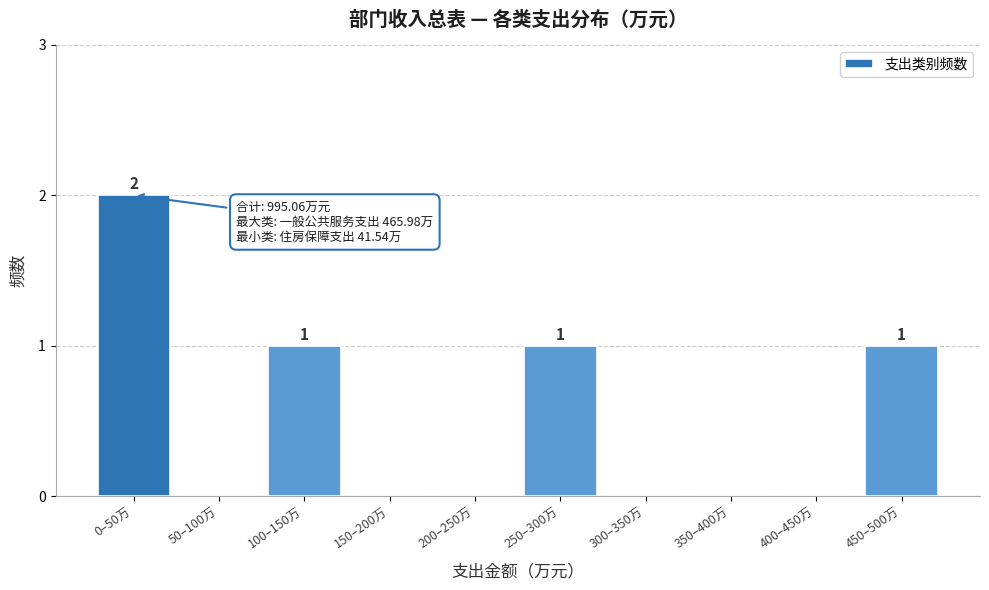

Reading left to right, list all the values displayed in this chart.

0–50万=2	50–100万=0	100–150万=1	150–200万=0	200–250万=0	250–300万=1	300–350万=0	350–400万=0	400–450万=0	450–500万=1